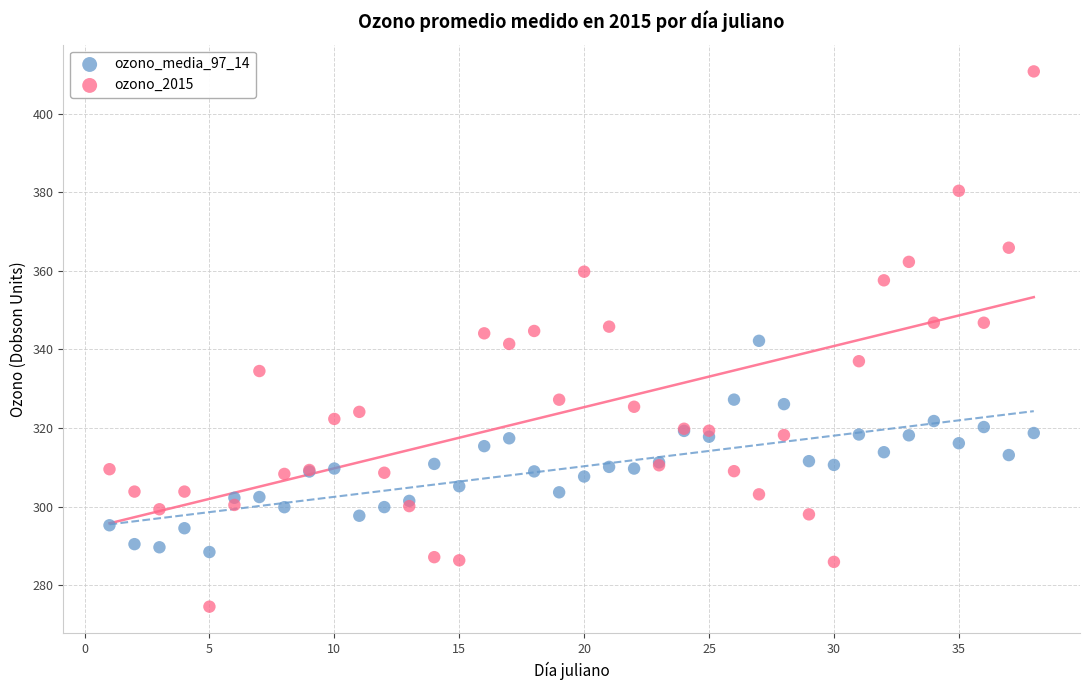

What are all the series names shown in the legend?

ozono_media_97_14, ozono_2015